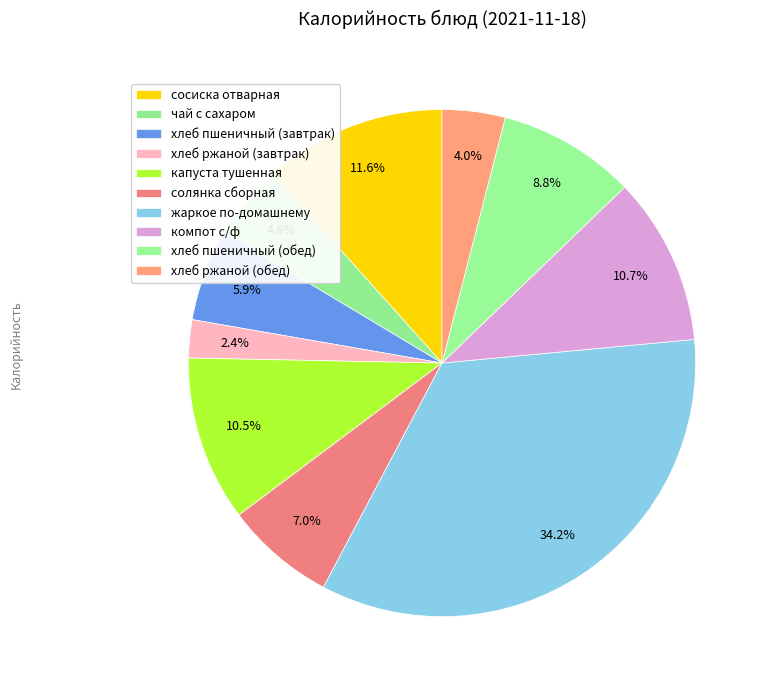

Which category has the biggest portion of the pie?

жаркое по-домашнему